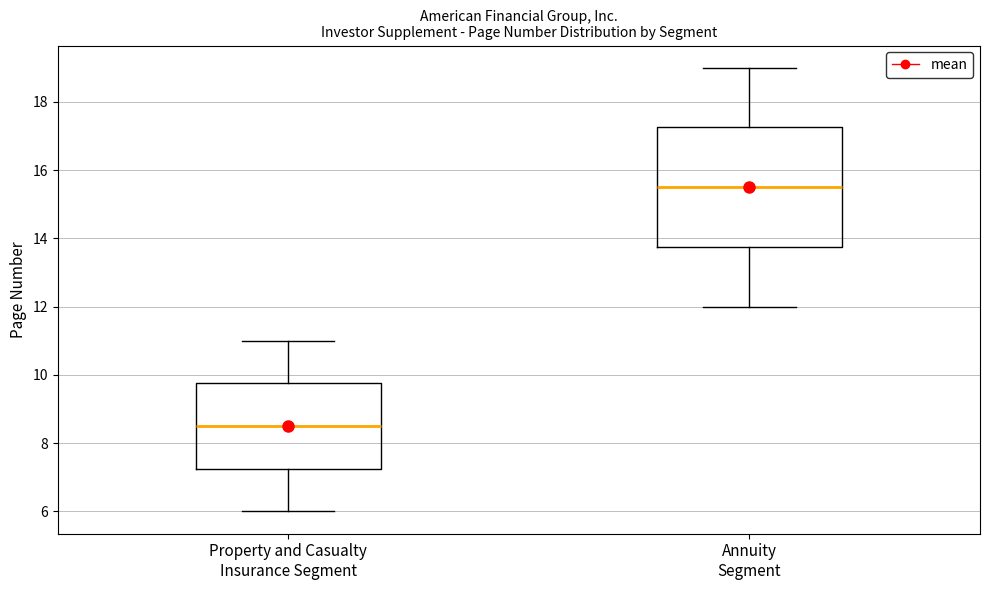

Where is the upper edge of the box for Annuity Segment on the y-axis? The values are not printed on the chart, so give them approximately, as read against the axis.

17.2